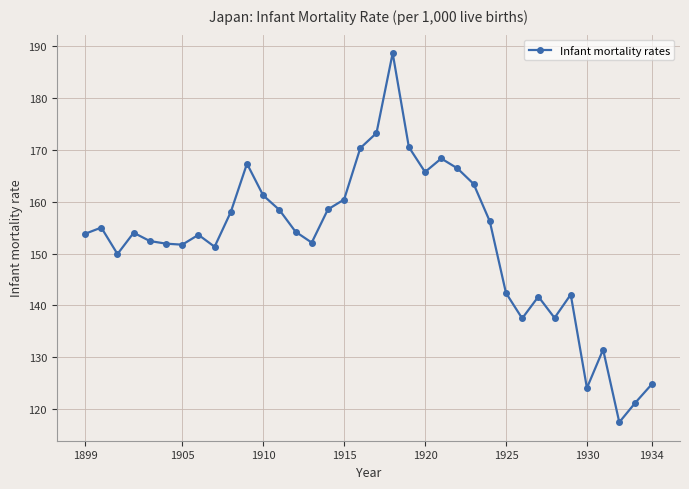

True or false: there are more than 2 points higher than both neighbors.

True